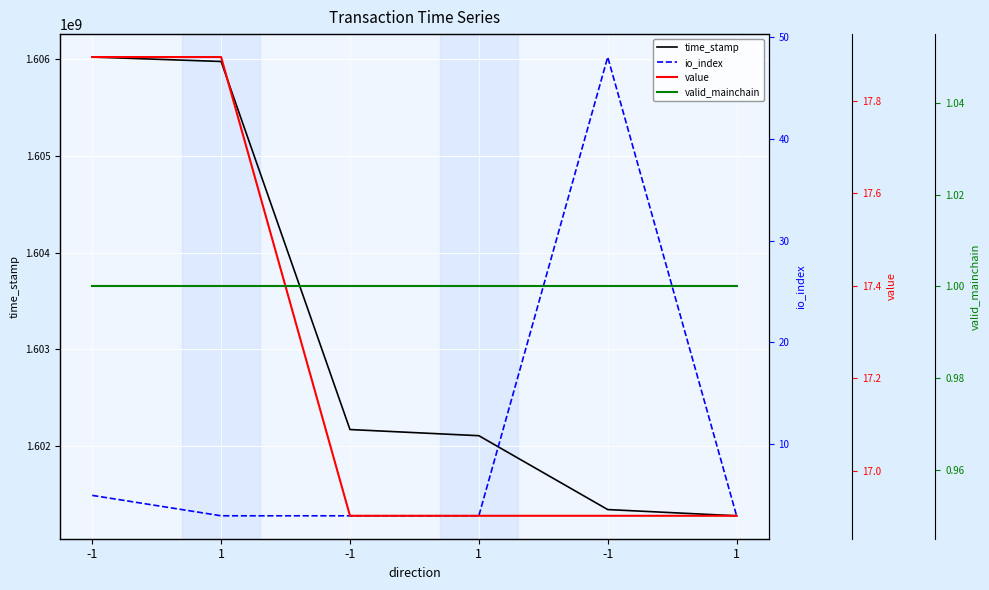

What is the label of the 6th point from the left?

1